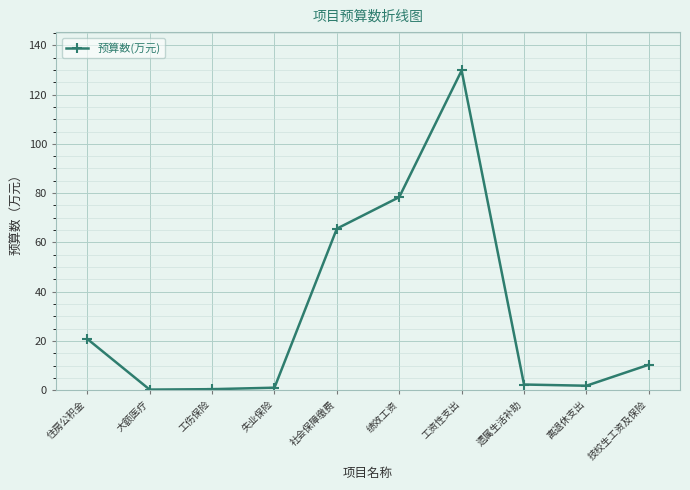

Which has a higher value, 住房公积金 or 技校生工资及保险?

住房公积金